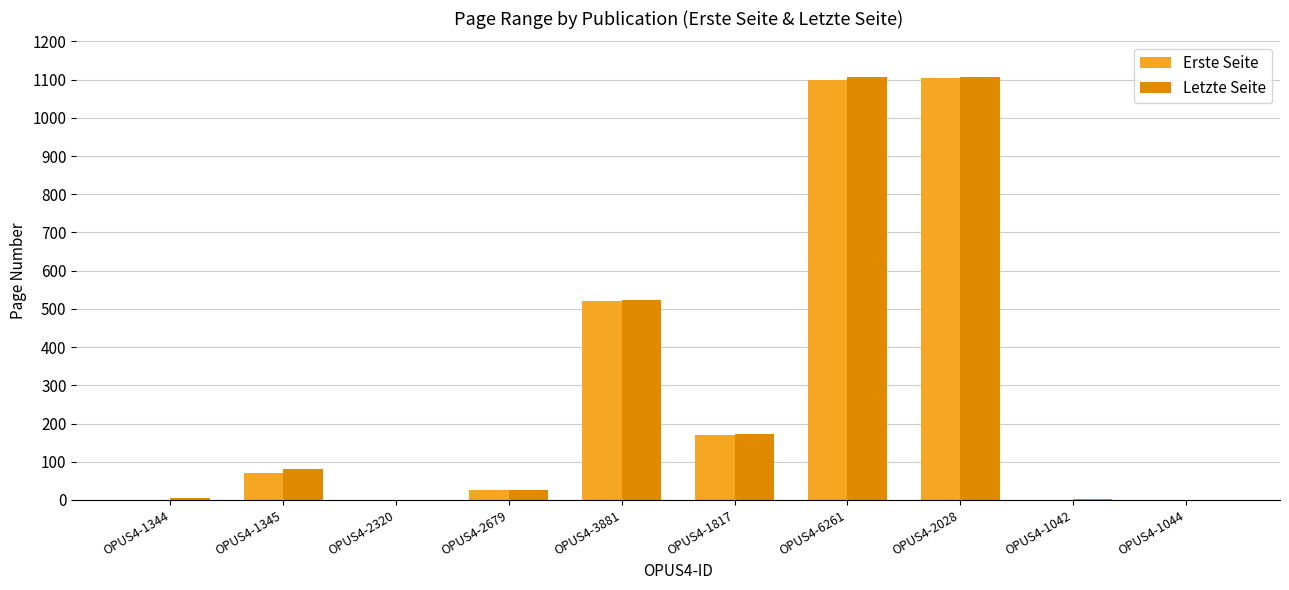

What is the sum of all Letzte Seite values?

3025